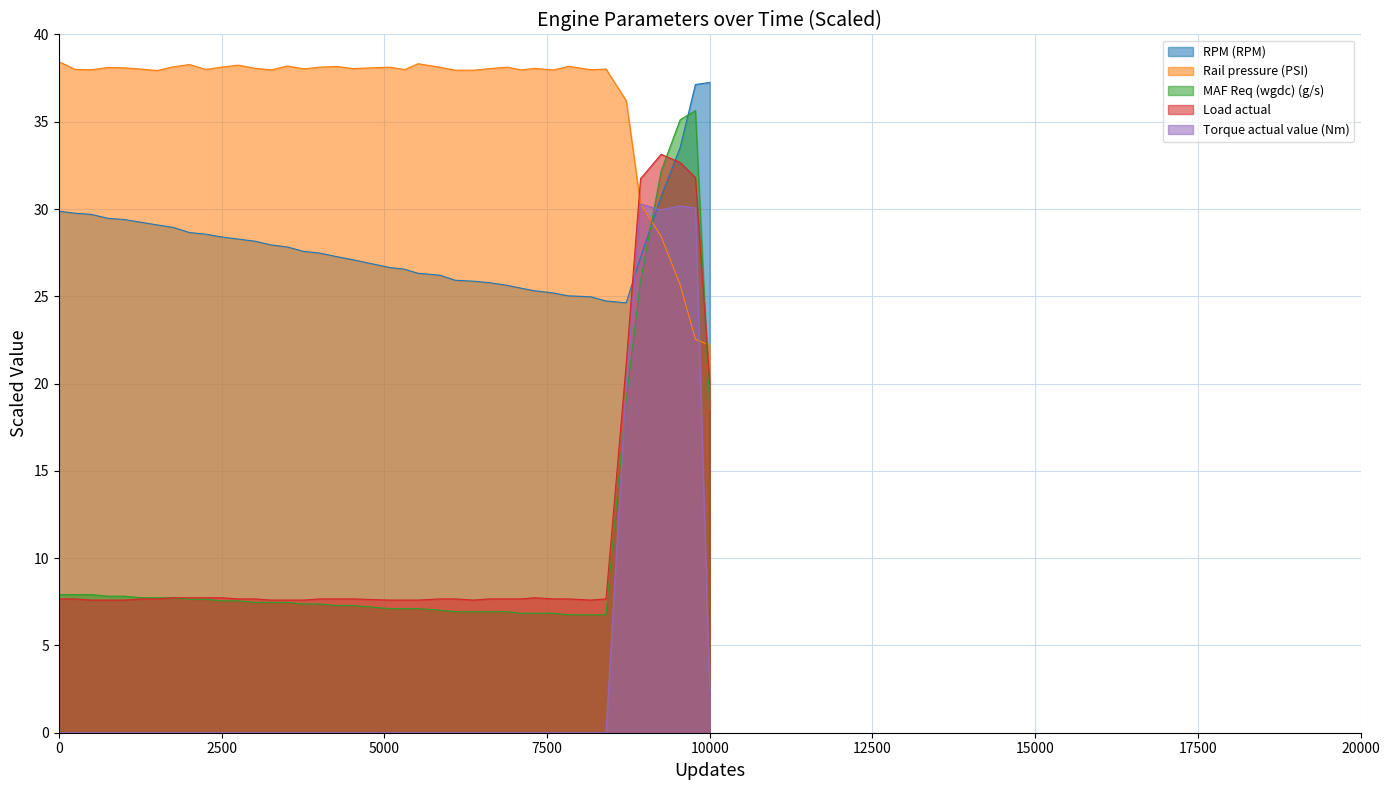

What is the greatest value displayed?

38.4